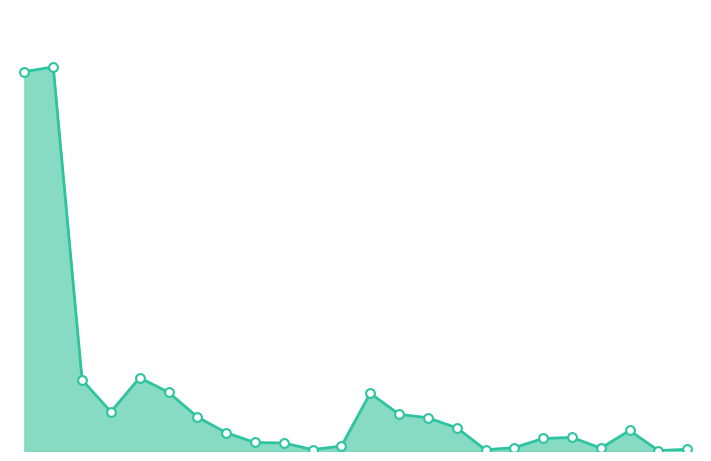

How many lines are shown in the chart?

1